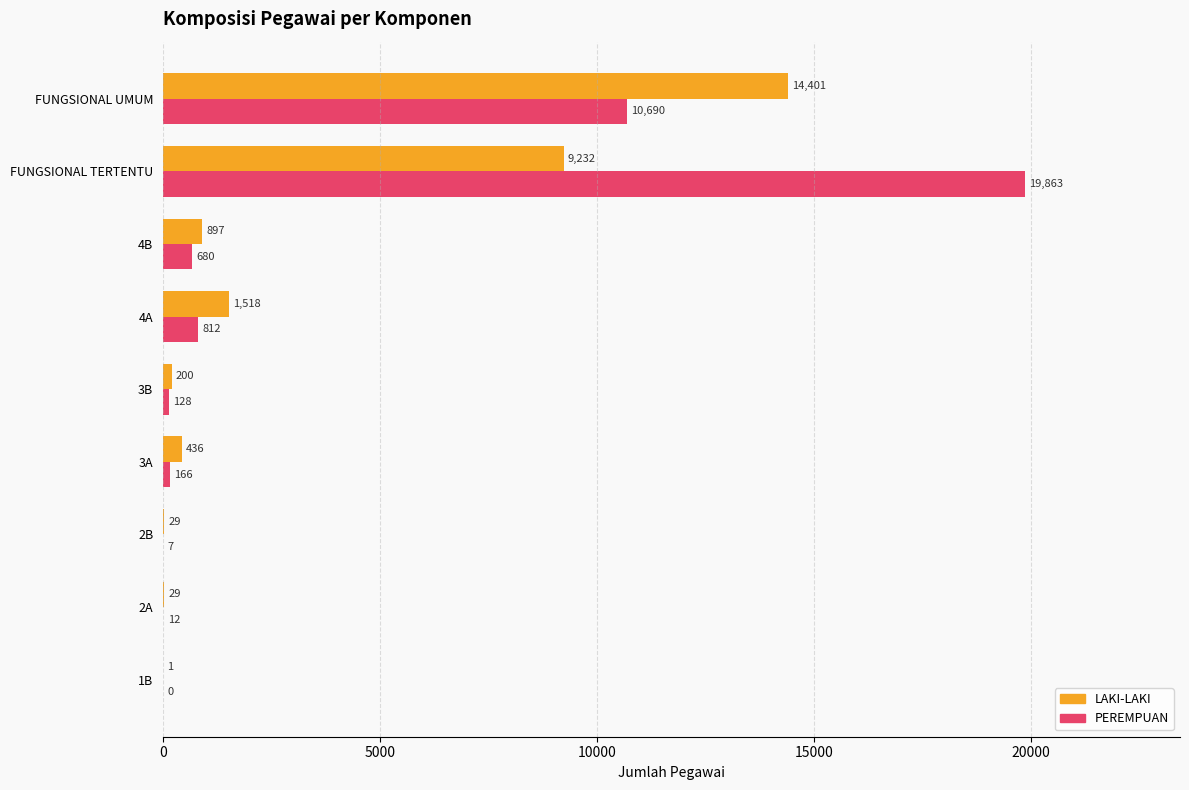

What is the sum of the LAKI-LAKI values at 3B and 3A?

636